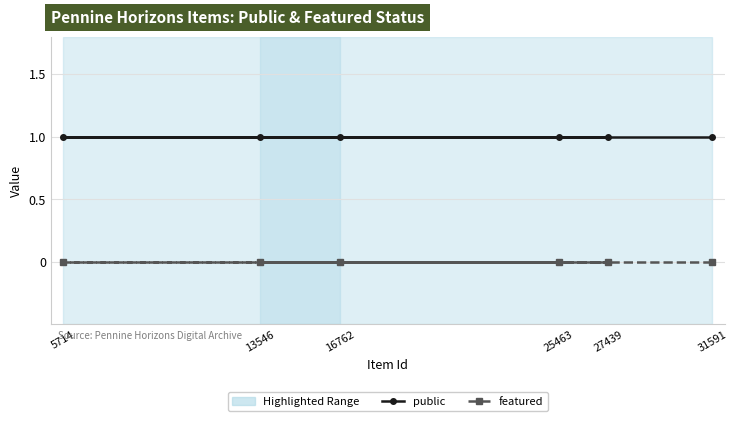

At which category does the chart reach its peak across all series?

31591